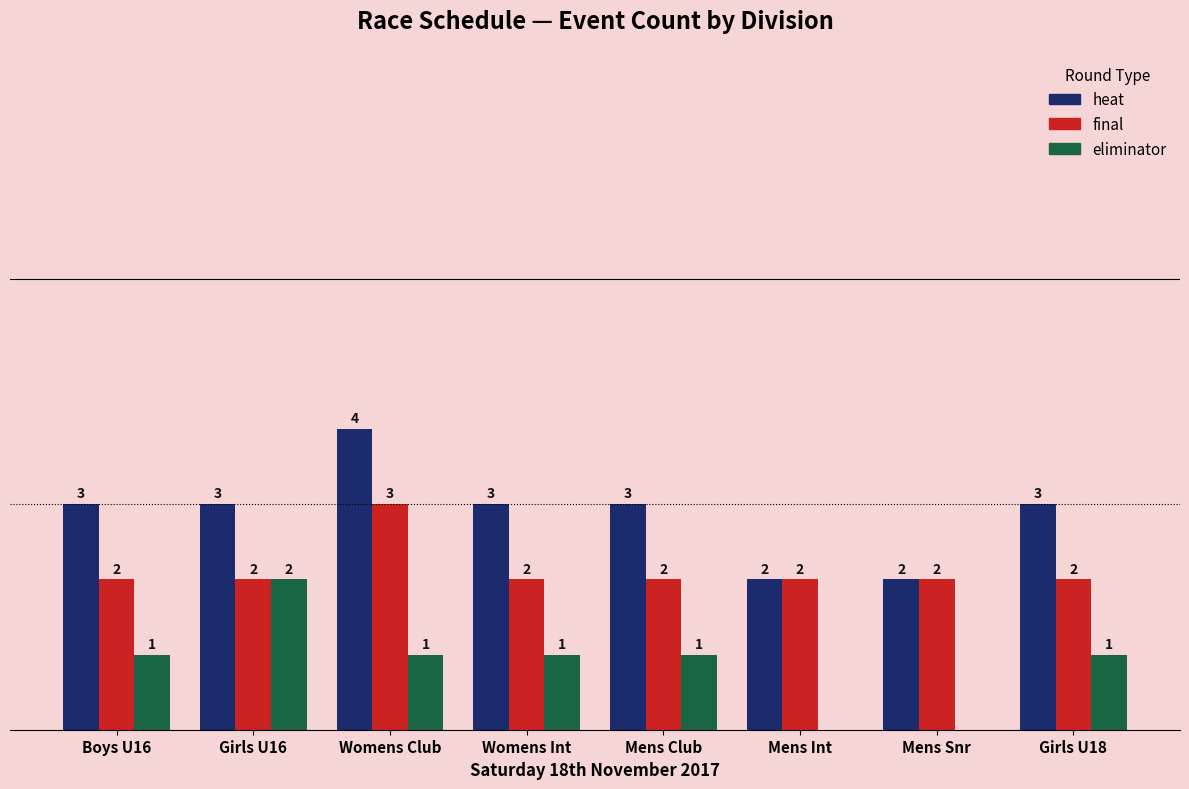

Is the value of heat at Boys U16 greater than the value of eliminator at Boys U16?

Yes